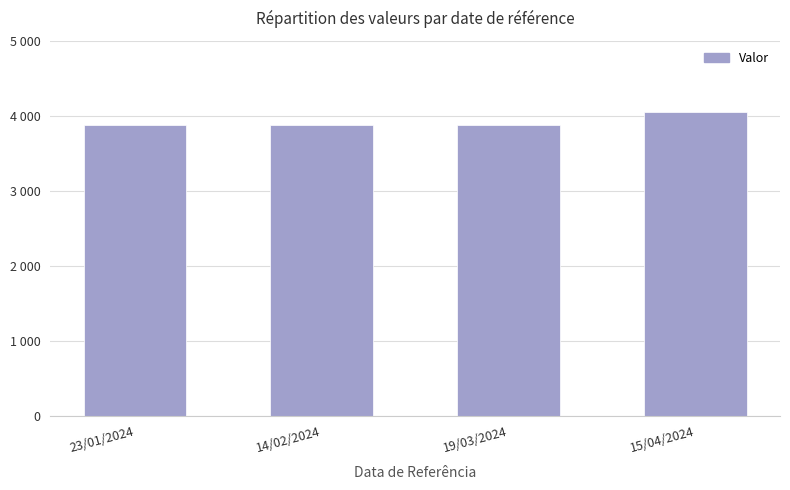

What is the greatest value displayed?

4051